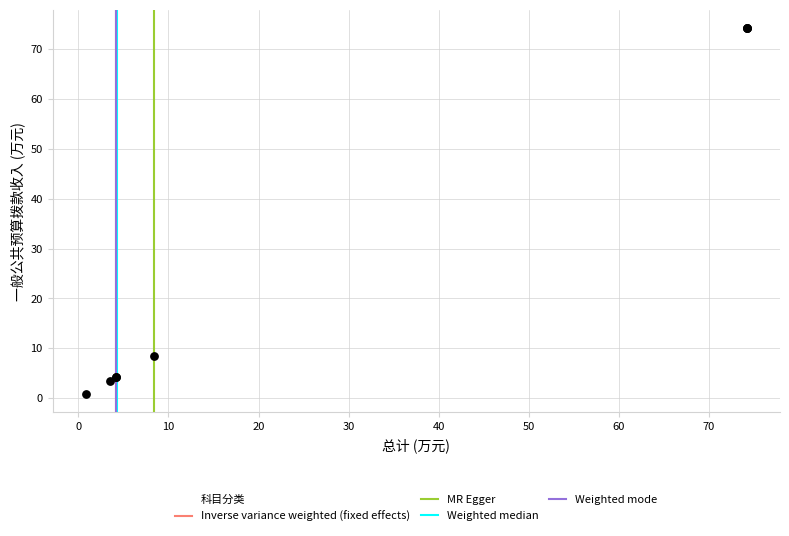

What Y value in the scatter plot is closest to 37?

8.4